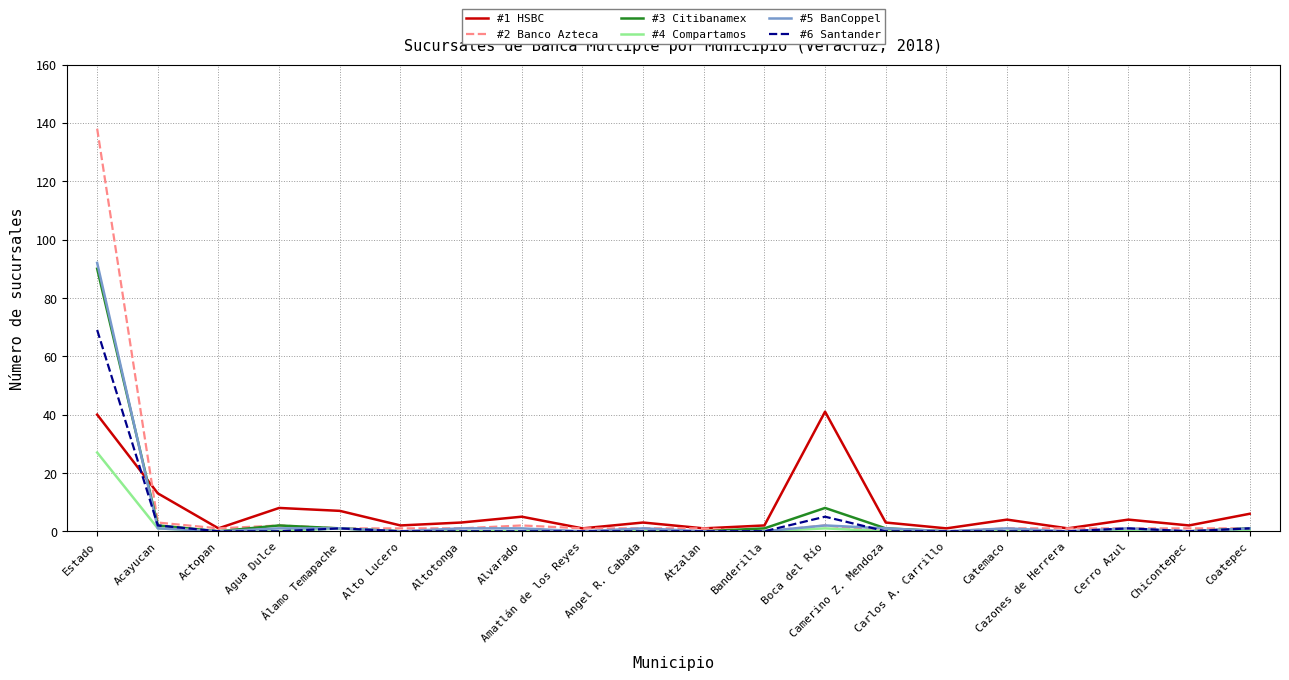

How many categories are shown in the chart?

20